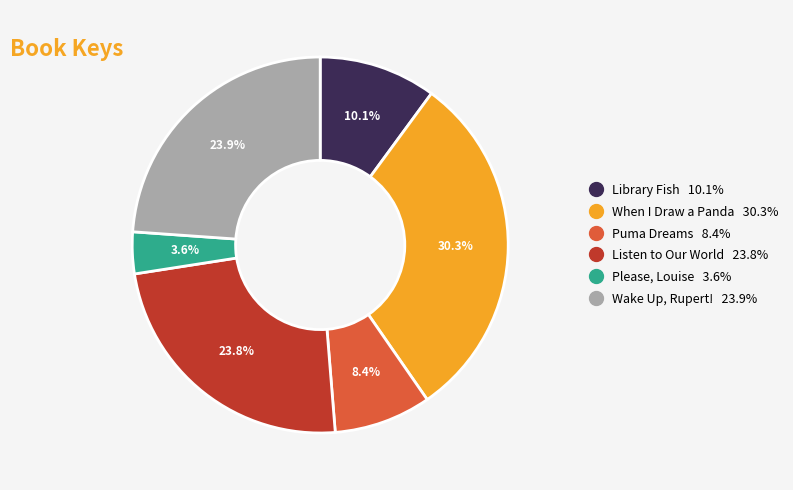

To the nearest percent, what percentage of the pie is When I Draw a Panda?

30%